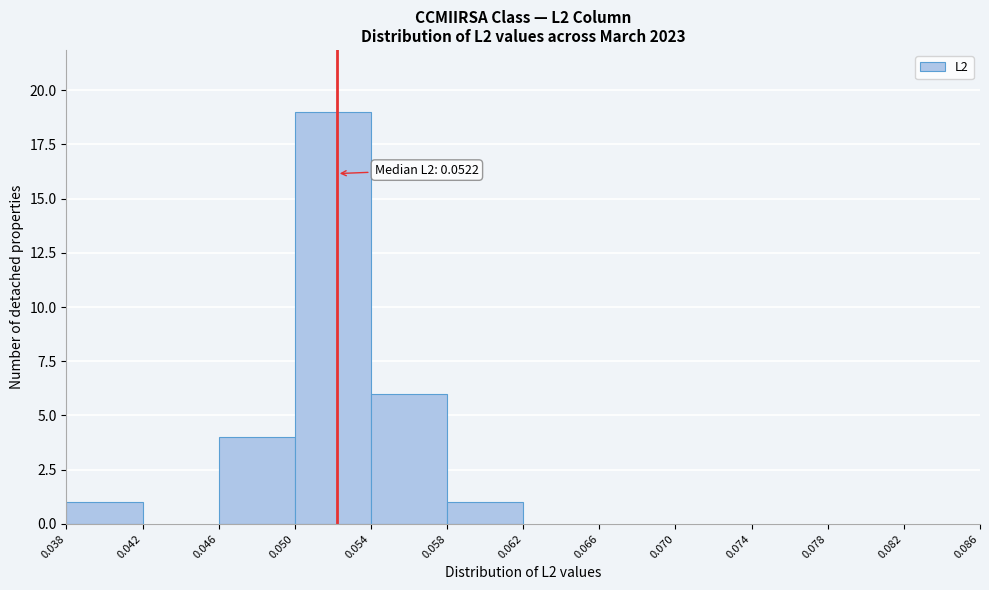

Over which range of the x-axis is the bar tallest?

0.050 to 0.054